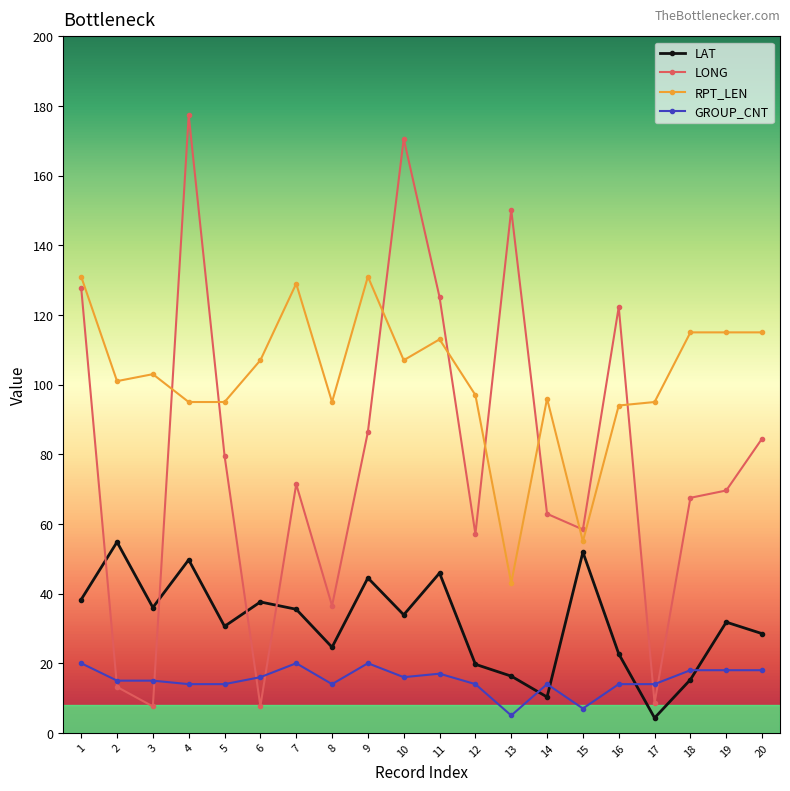

What is the maximum value for LONG?

177.4